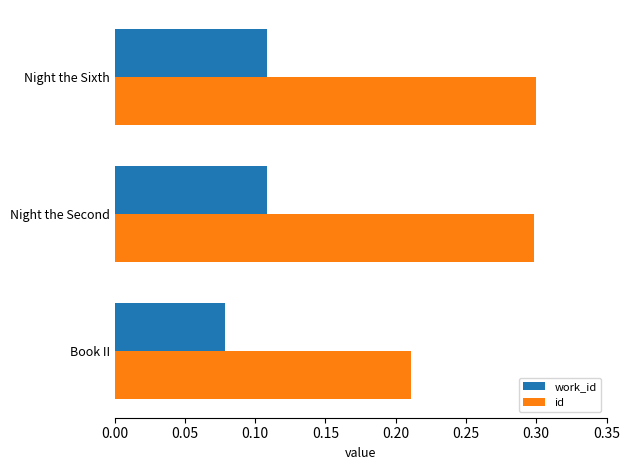

True or false: work_id has a value of 0.2 at Night the Second.

False